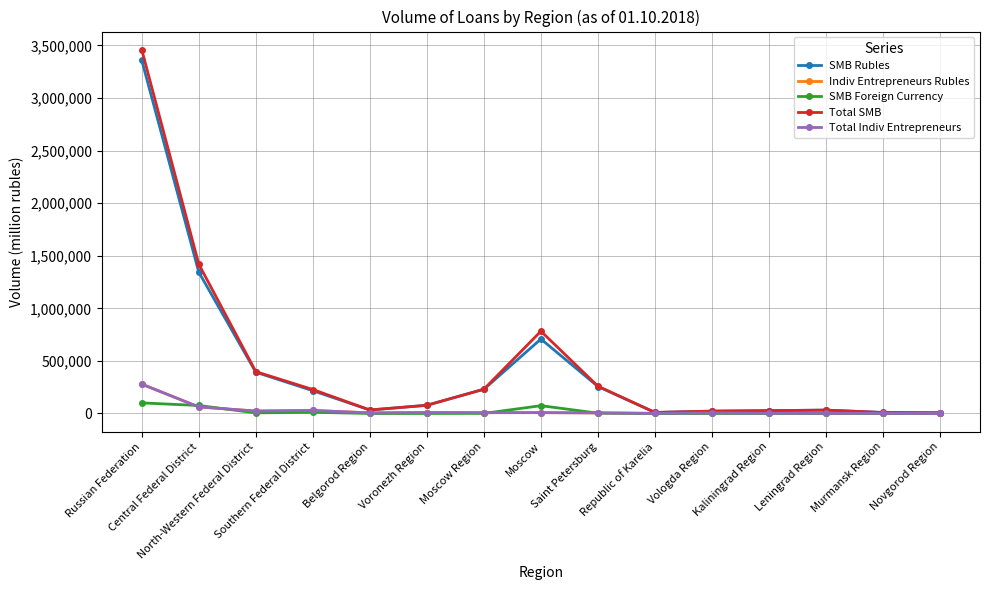

Is this an area chart (filled region under the line)?

No